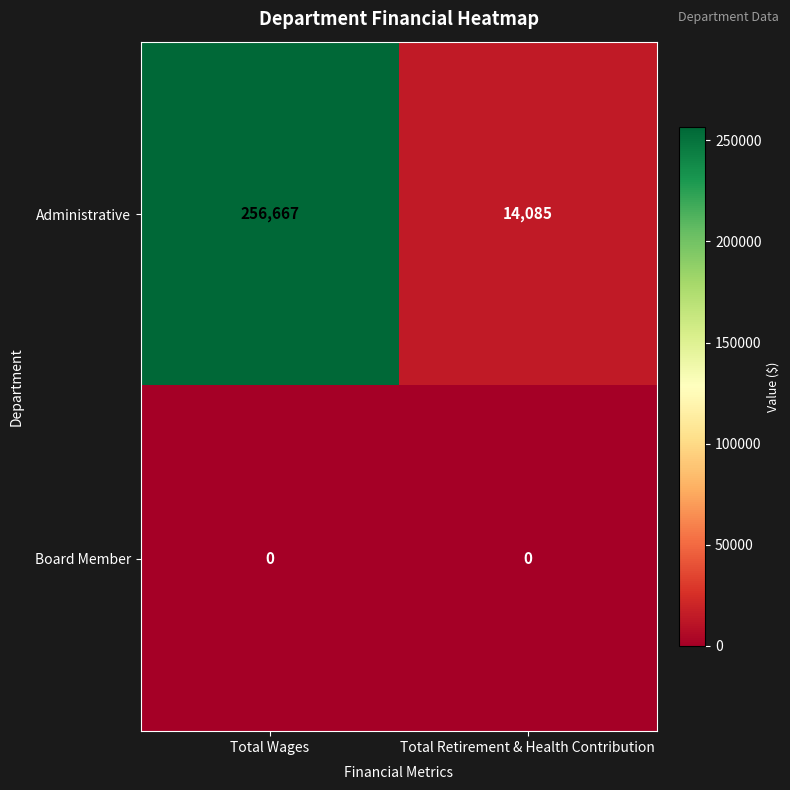

At Total Retirement & Health Contribution, list the series in order from largest to smallest.

Administrative, Board Member